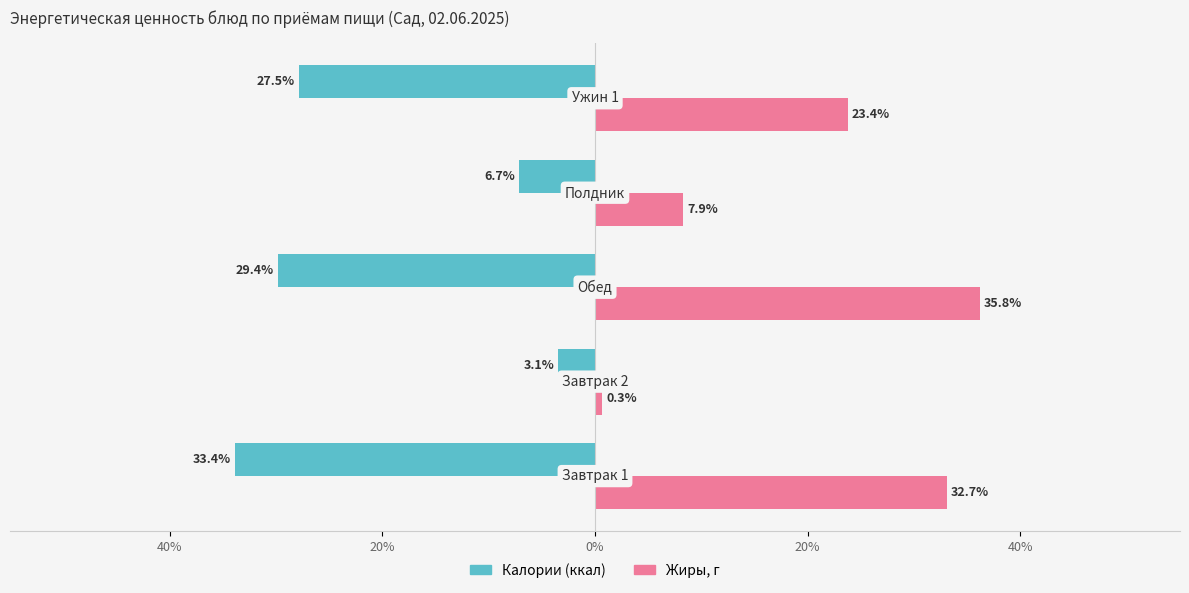

Rank the series by their average value, from lowest to highest.

Калории (ккал), Жиры, г